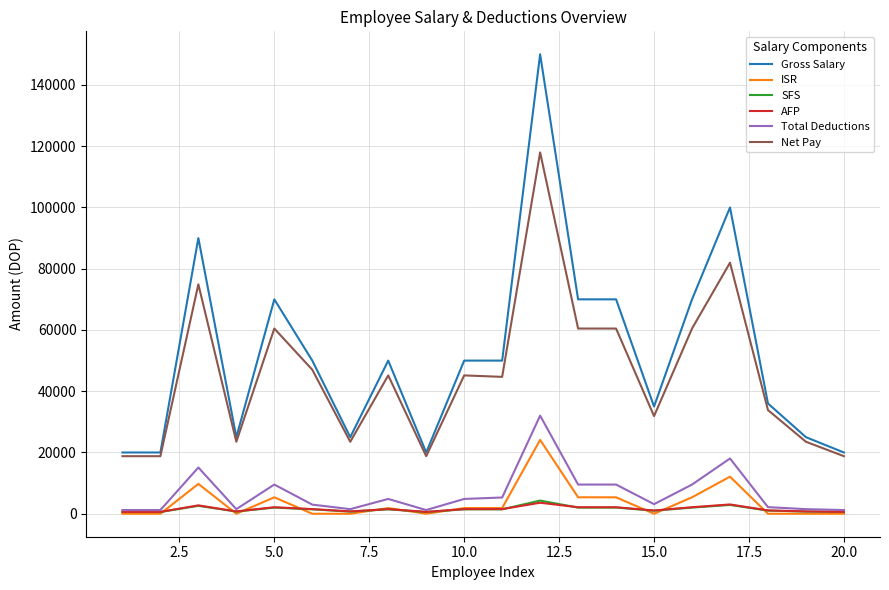

Which series has the widest spread of values?

Gross Salary